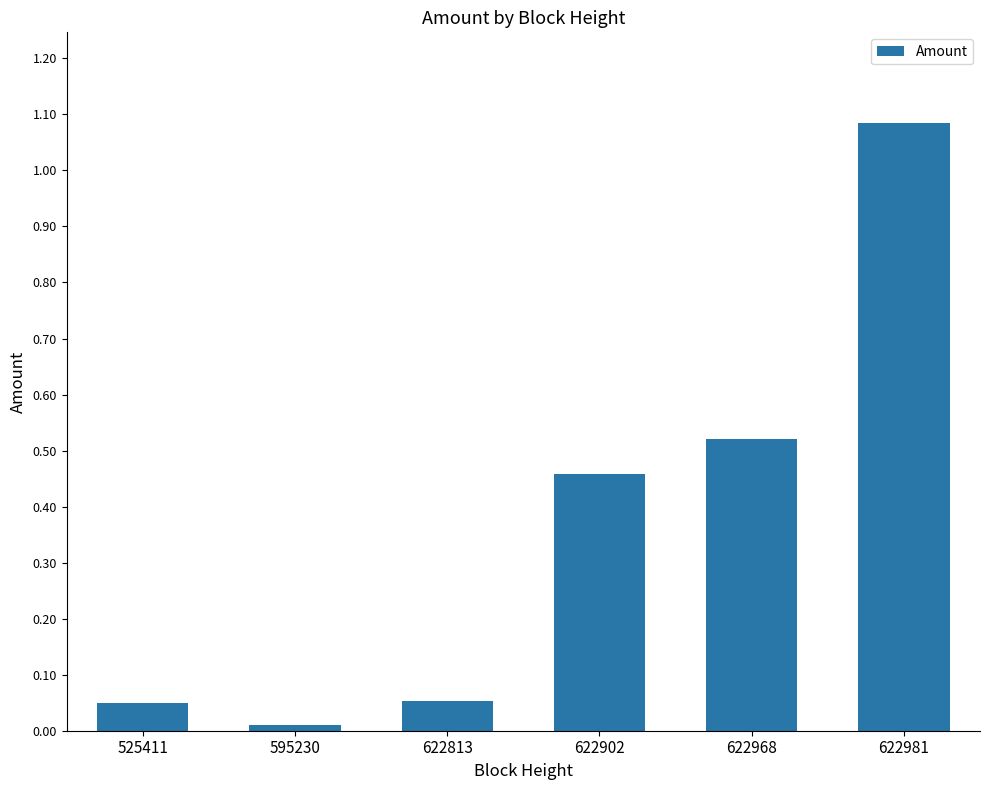

What is the average value?

0.4